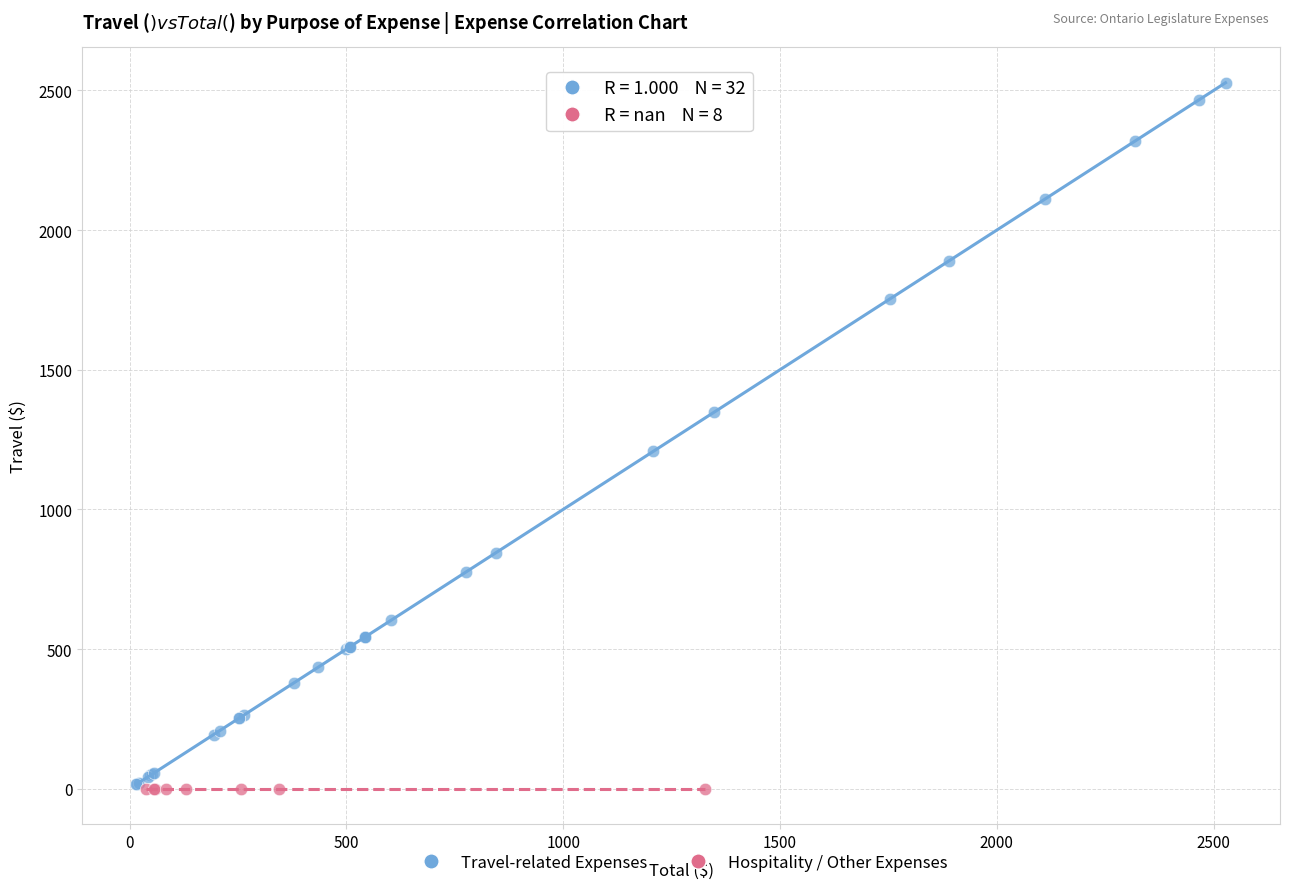

Which series reaches the maximum Y coordinate?

Travel-related Expenses